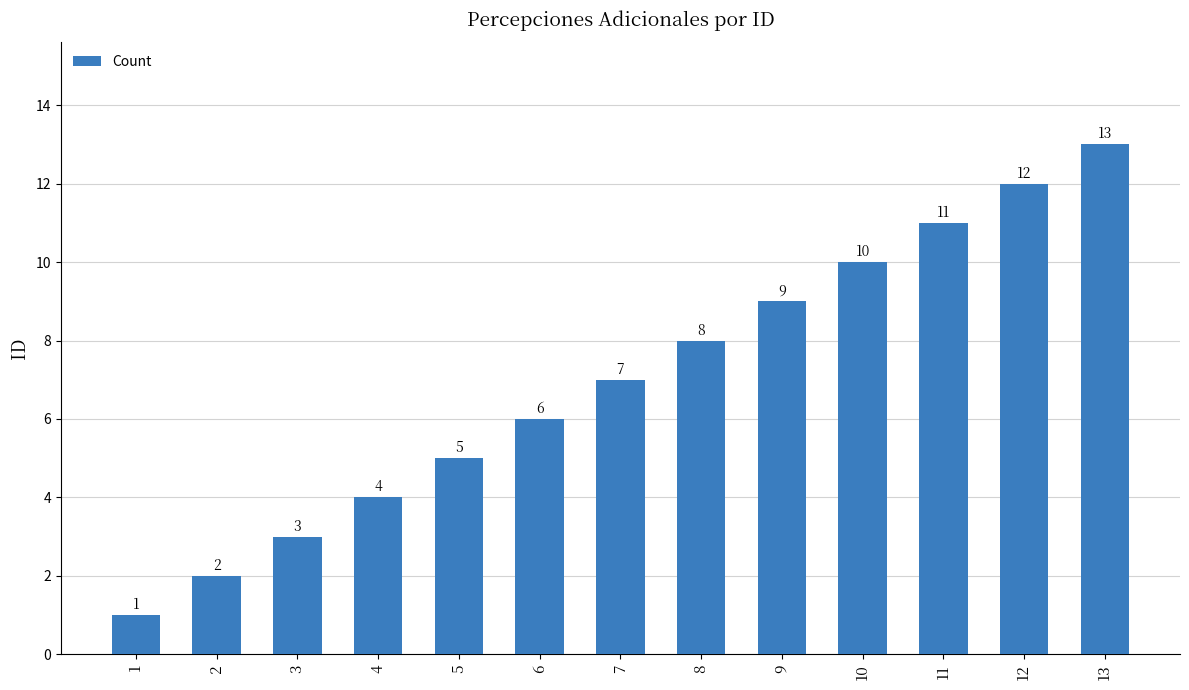

Is it true that the value at 6 is 2?

False